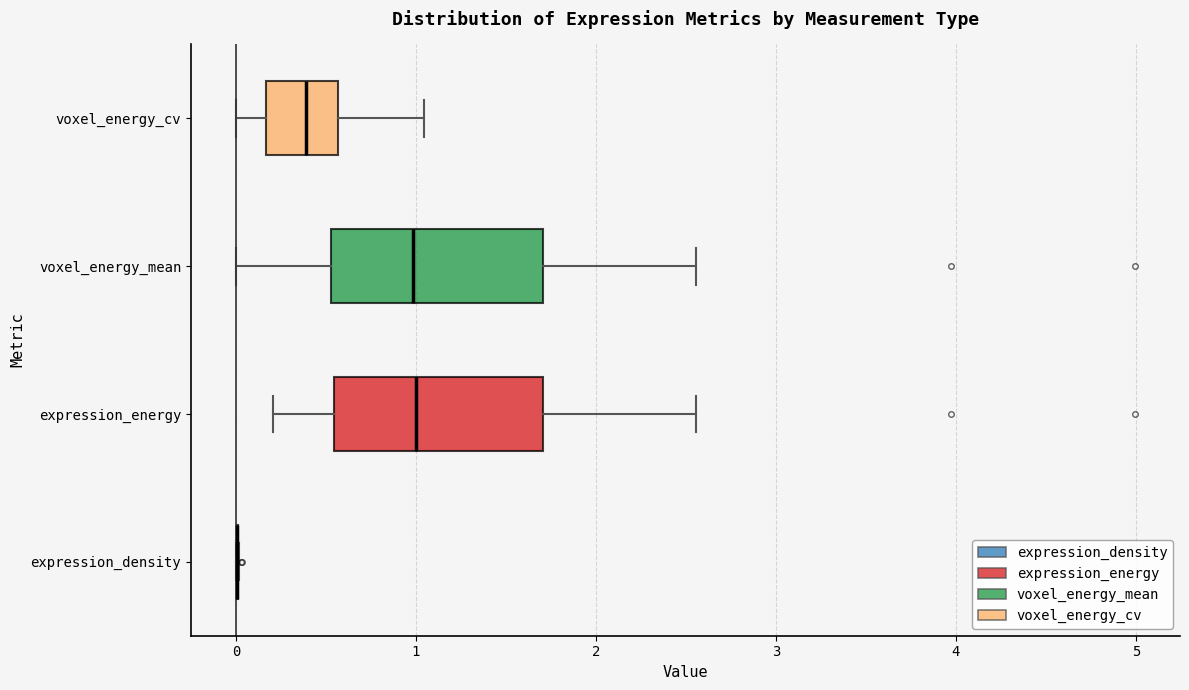

Reading bottom to top, read every box against the x-axis: the position of its median line, the range the box covers, and the ends of its whiskers. The values are not printed on the chart, so give them approximately, as read against the axis.

expression_density: box collapsed to a line at 0.0, whiskers 0.0 to 0.0
expression_energy: median 1.0, box 0.5 to 1.7, whiskers 0.2 to 2.6
voxel_energy_mean: median 1.0, box 0.5 to 1.7, whiskers 0.0 to 2.6
voxel_energy_cv: median 0.4, box 0.2 to 0.6, whiskers 0.0 to 1.0